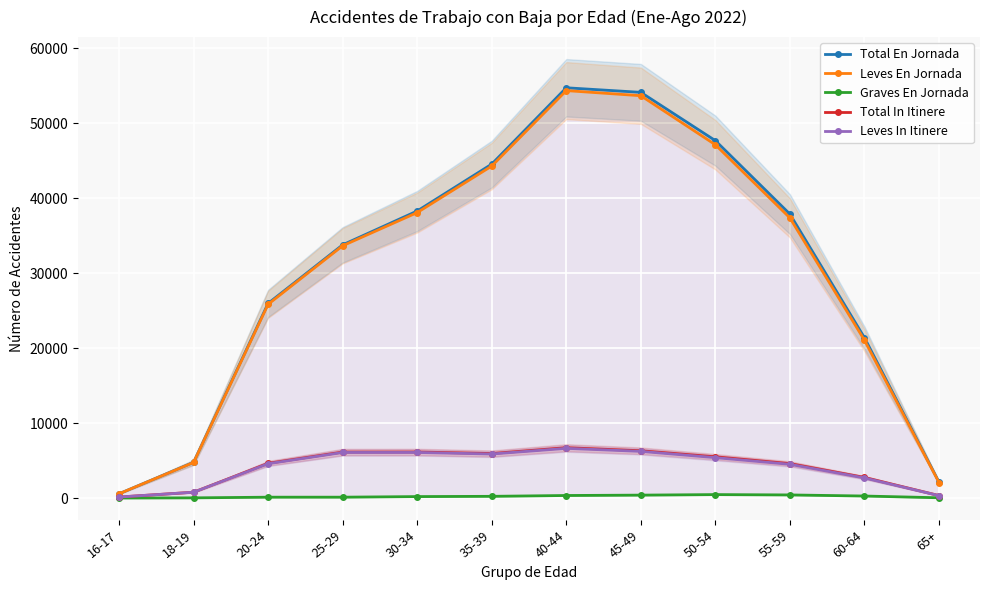

What is the smallest value displayed?

2